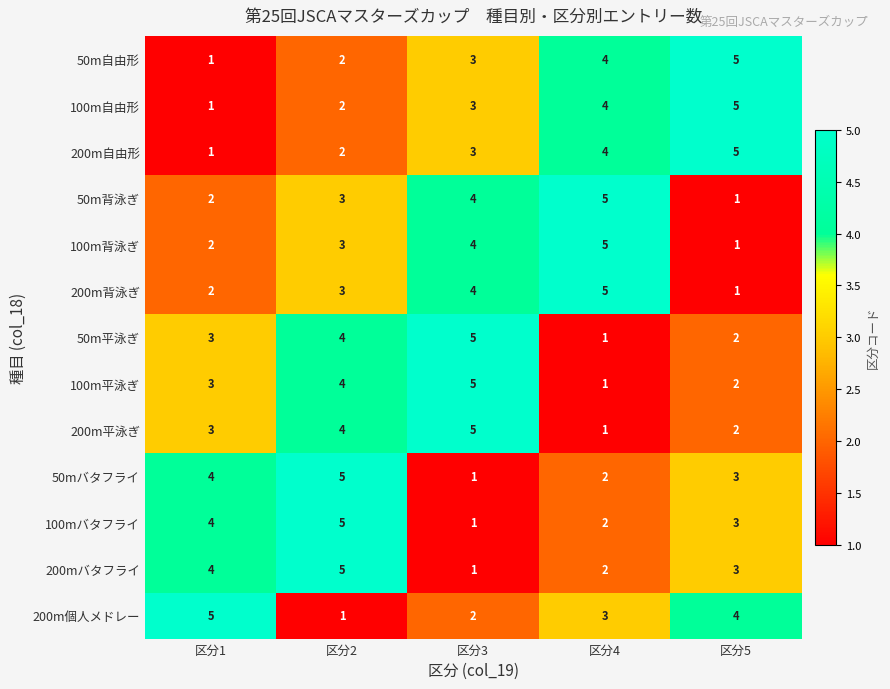

Is the value of 200m自由形 at 区分4 greater than the value of 200m個人メドレー at 区分1?

No